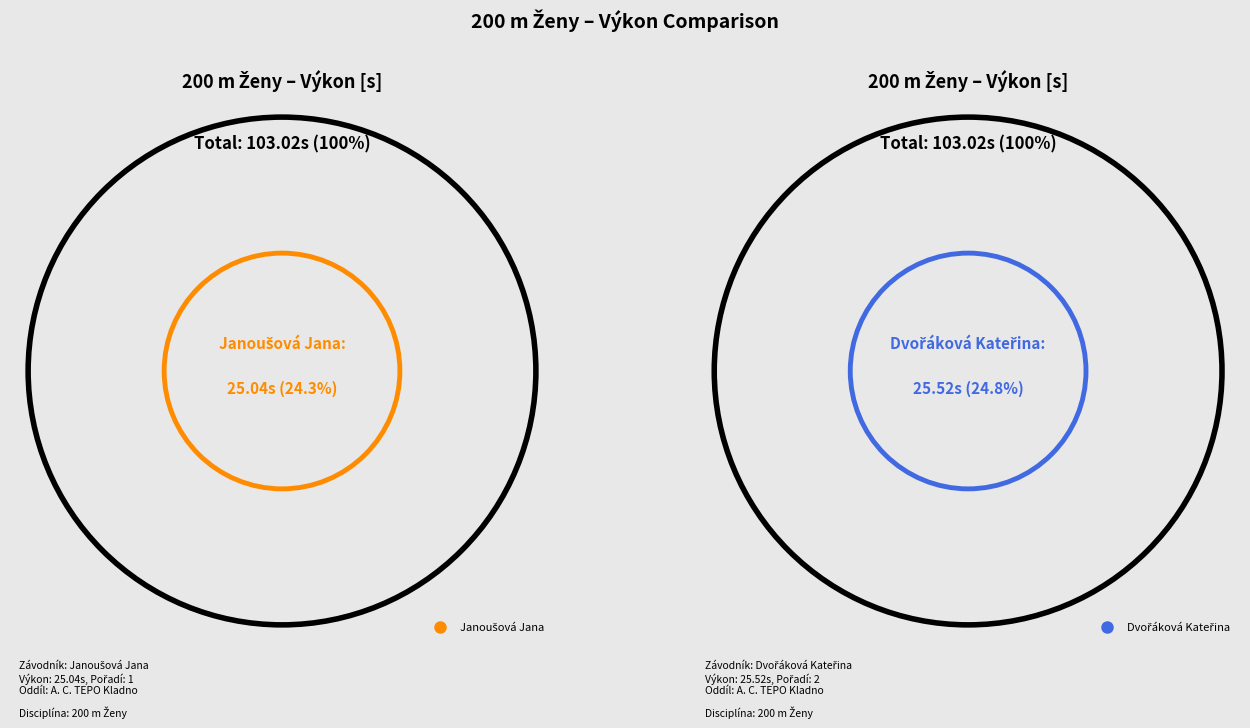

Which slice is the smallest?

Janoušová Jana